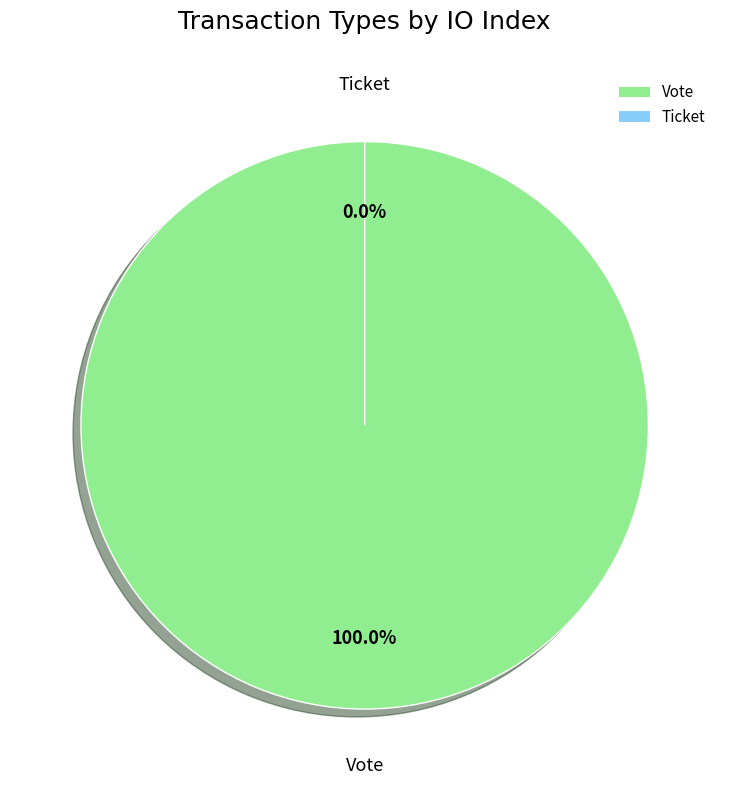

True or false: Vote accounts for 89% of the total.

False